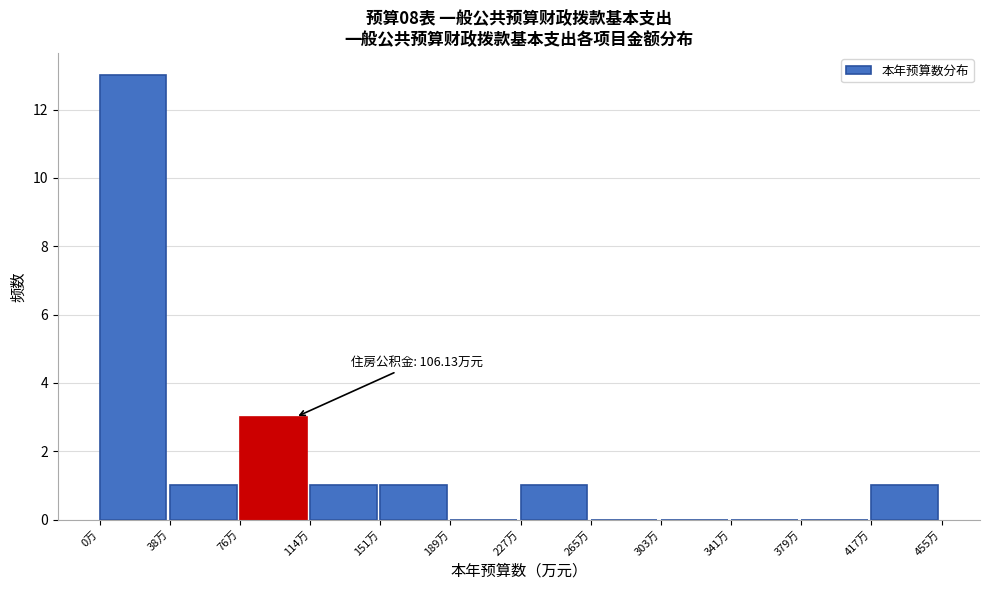

Over which range of the x-axis is the bar tallest?

0 to 40